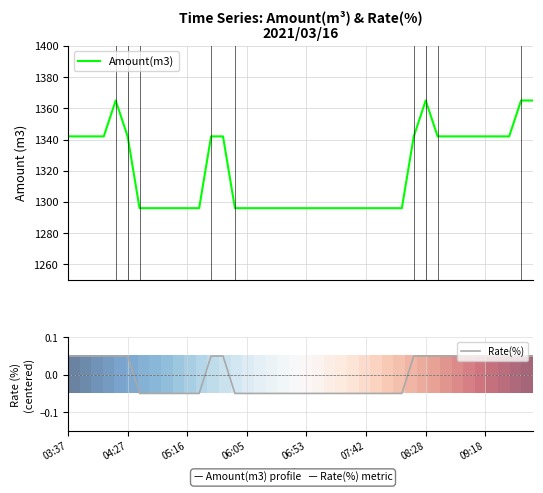

What is the minimum value for Amount(m3)?

1296